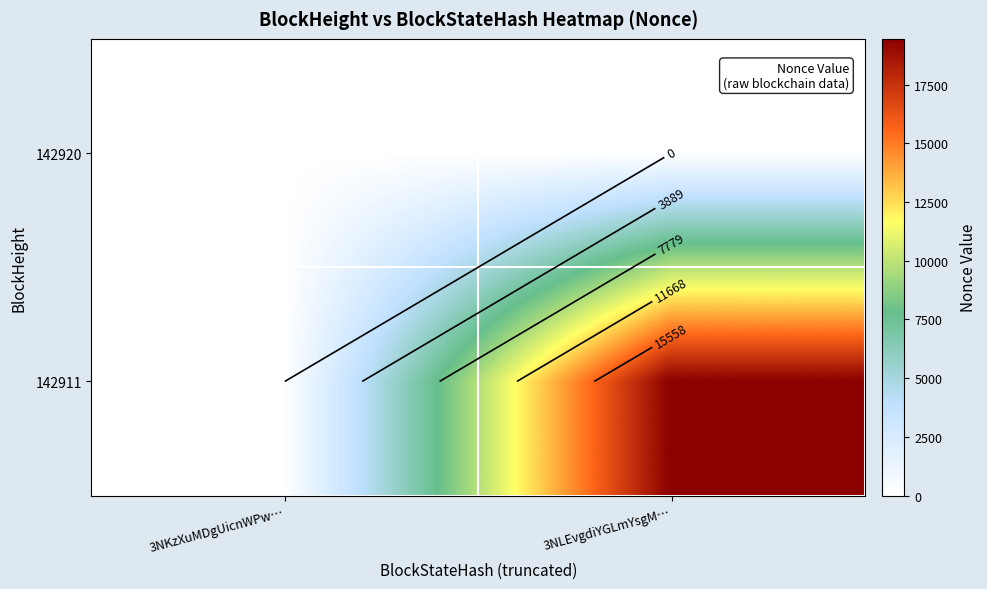

How many positive values does the 142911 series have?

1